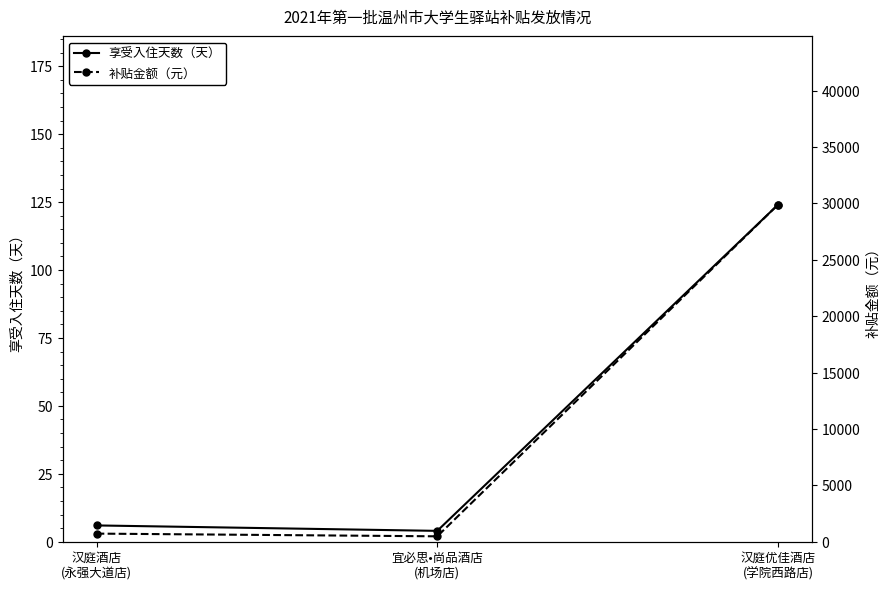

How many values in the 享受入住天数（天） series are below 6?

1